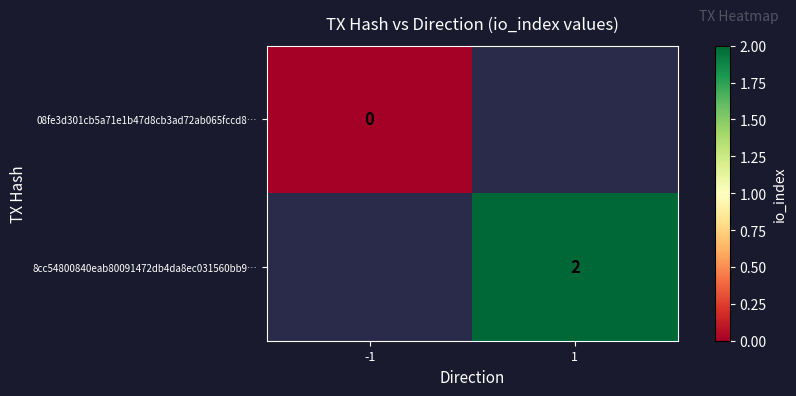

Is it true that 8cc54800840eab80091472db4da8ec031560bb9… equals 3 at 1?

False